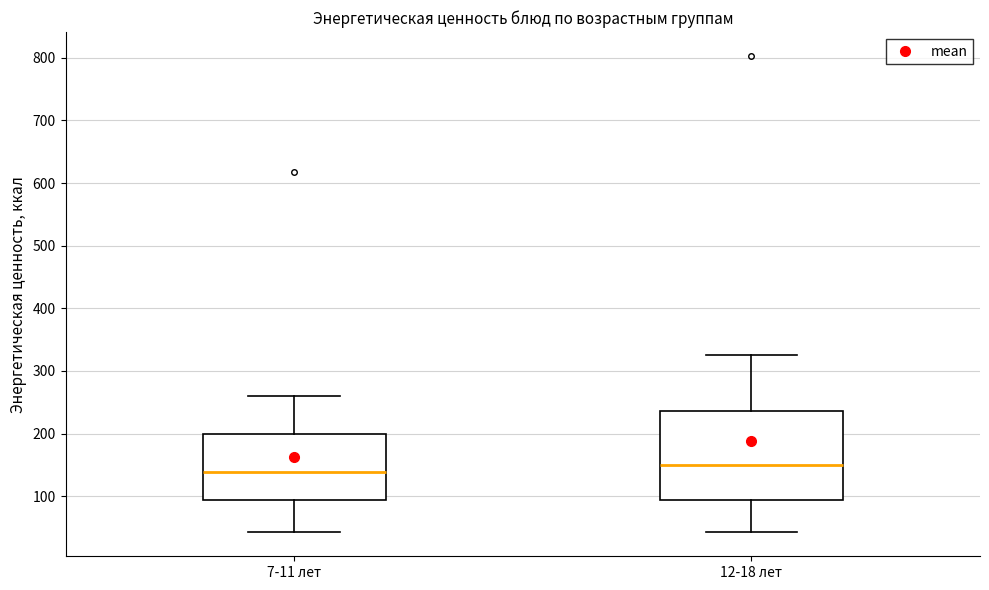

Reading left to right, transcribe this box plot: for each box, give where its median line is, the range the box spans, and where its two whiskers end, as read against the y-axis. The values are not printed on the chart, so give them approximately, as read against the axis.

7-11 лет: median 140, box 90 to 200, whiskers 40 to 260
12-18 лет: median 150, box 90 to 240, whiskers 40 to 330